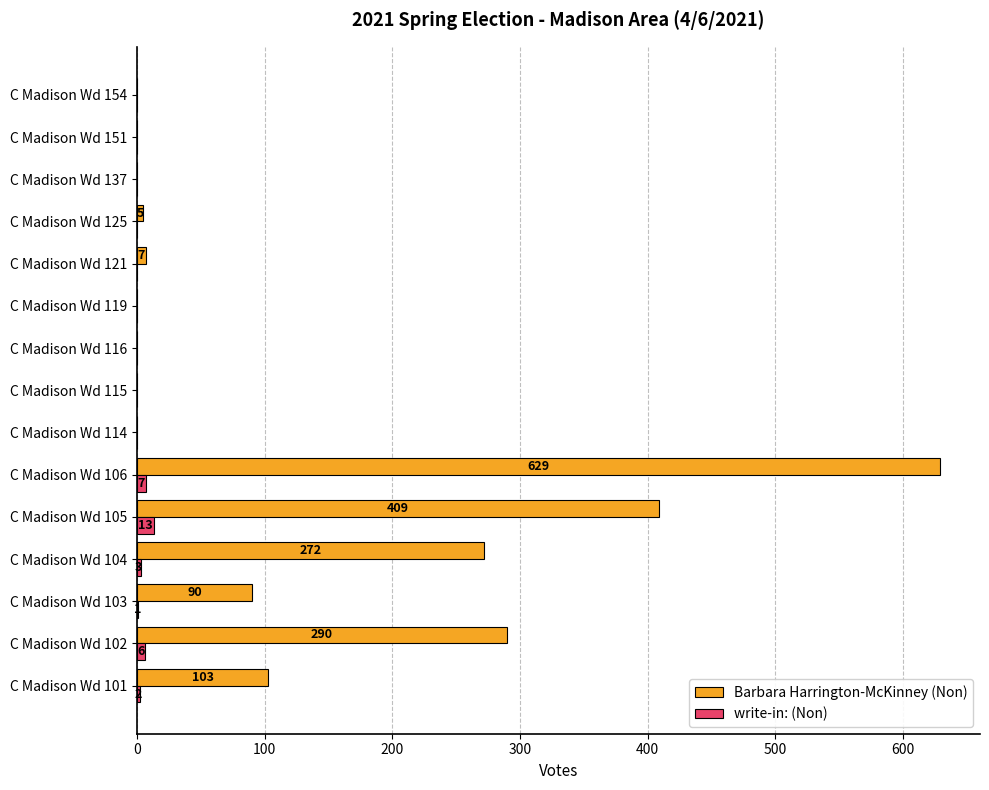

What is the highest value of the Barbara Harrington-McKinney (Non) series?

629